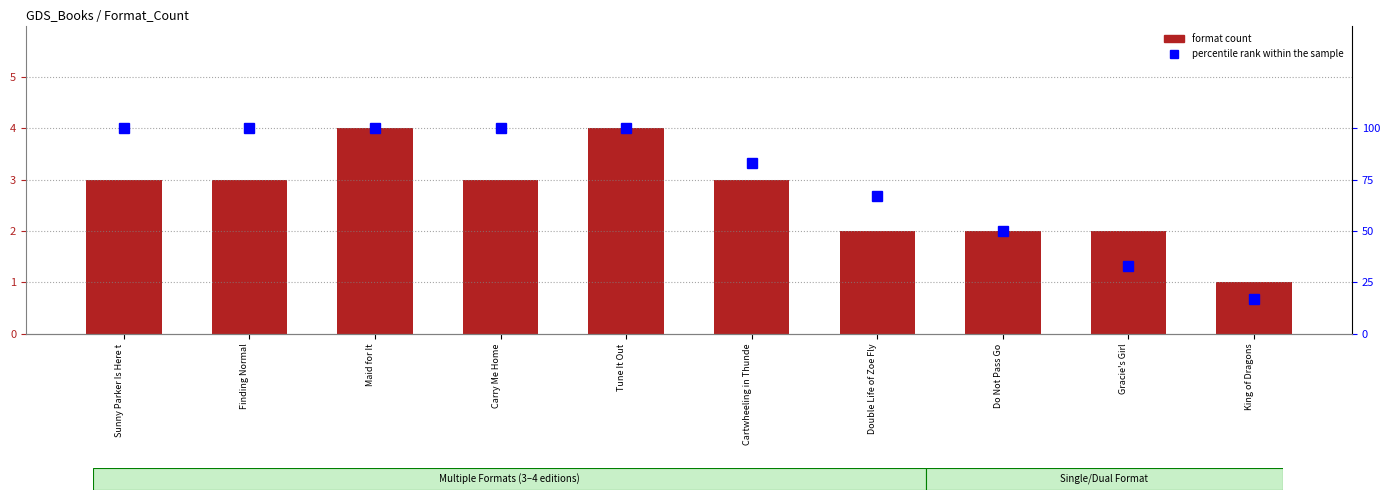

What is the difference between the maximum and minimum values in the format count series?

3